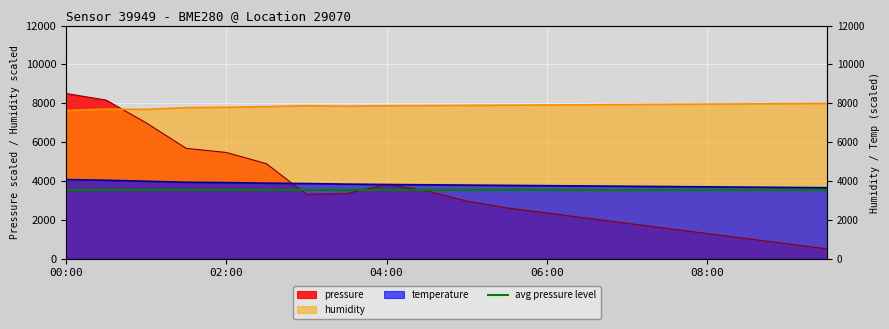

The humidity series shows 5168.1 at 04:30. True or false?

False